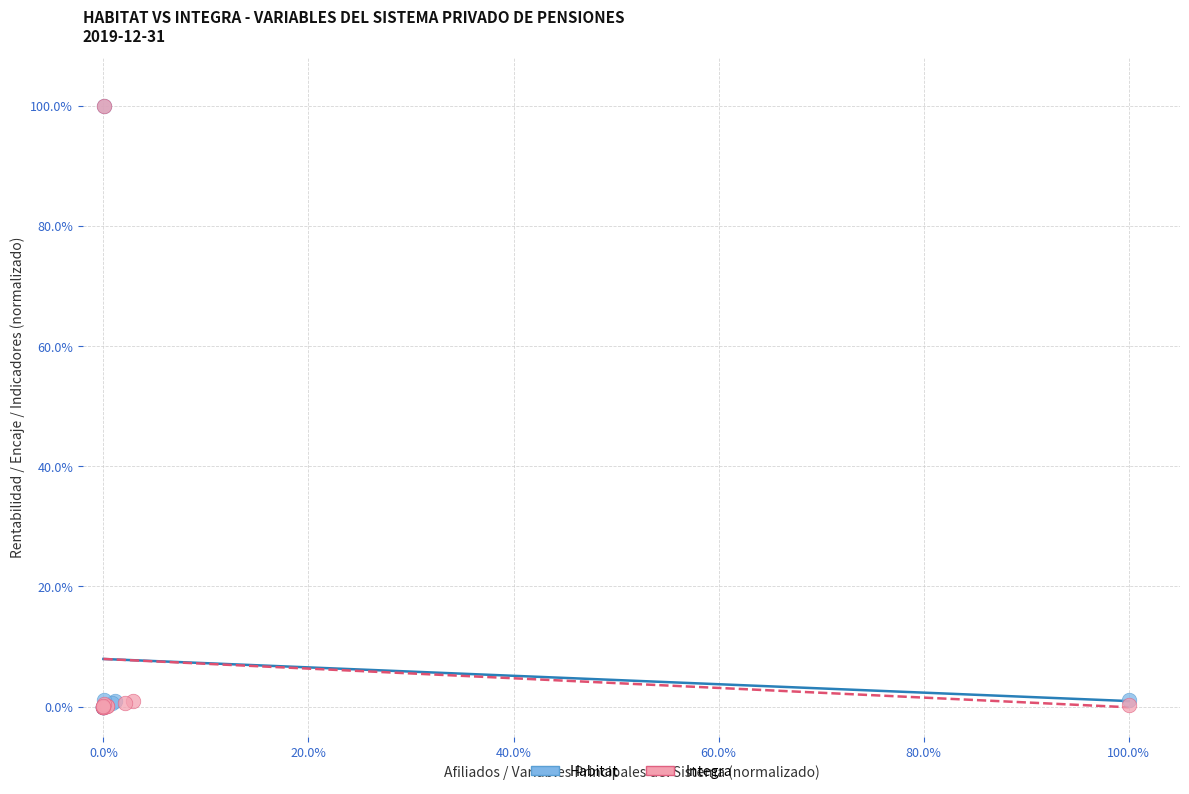

What are all the series names shown in the legend?

Habitat, Integra